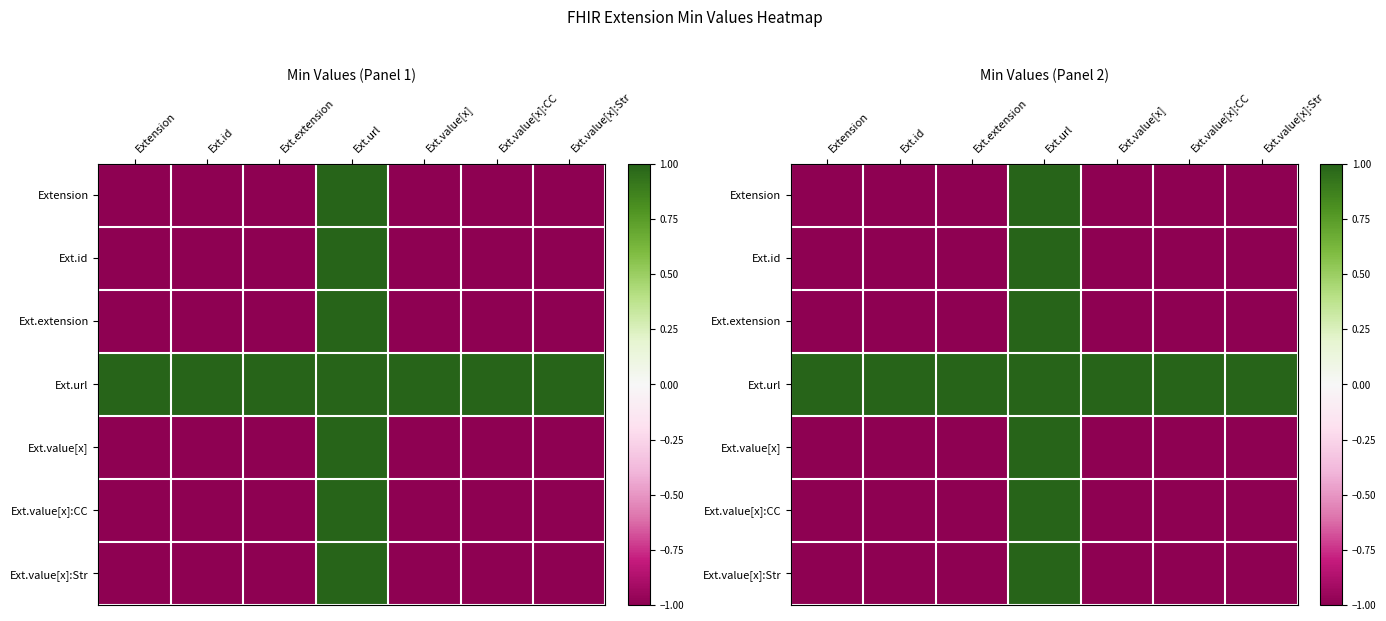

What is the average value of the Ext.url series?

1